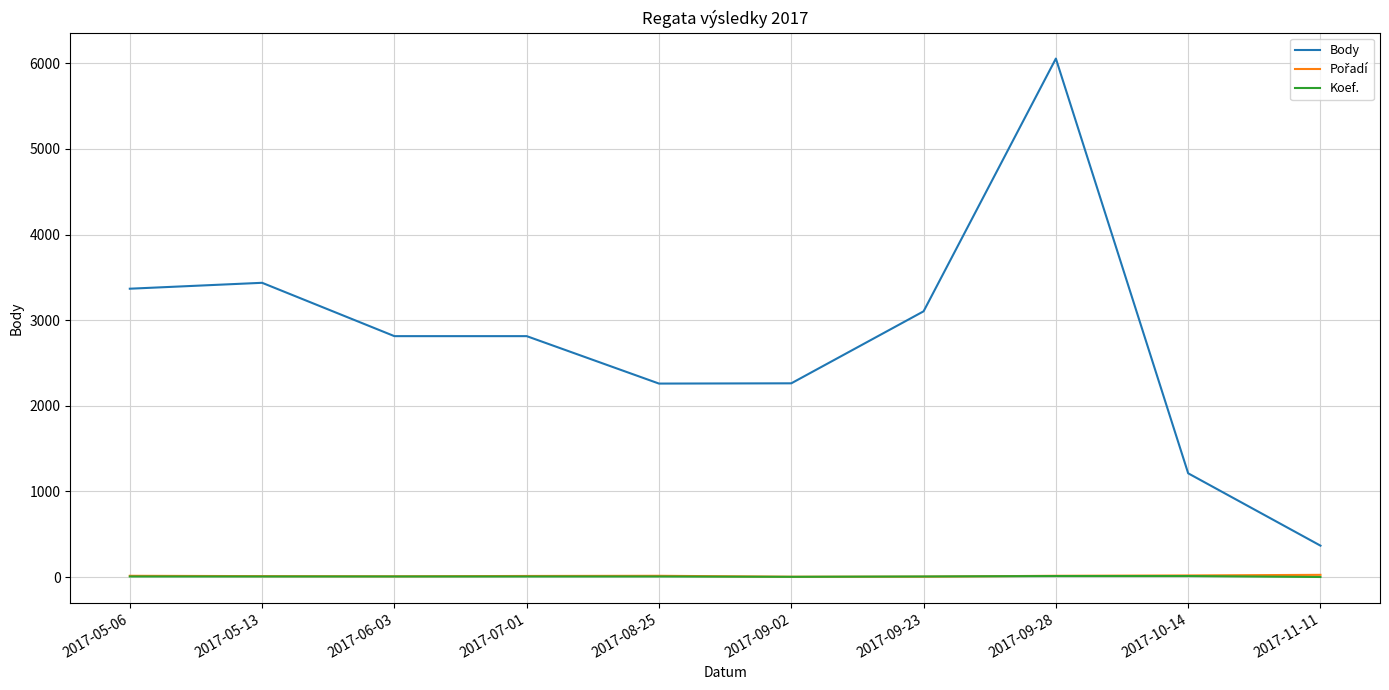

Which series has the largest range (max minus min)?

Body